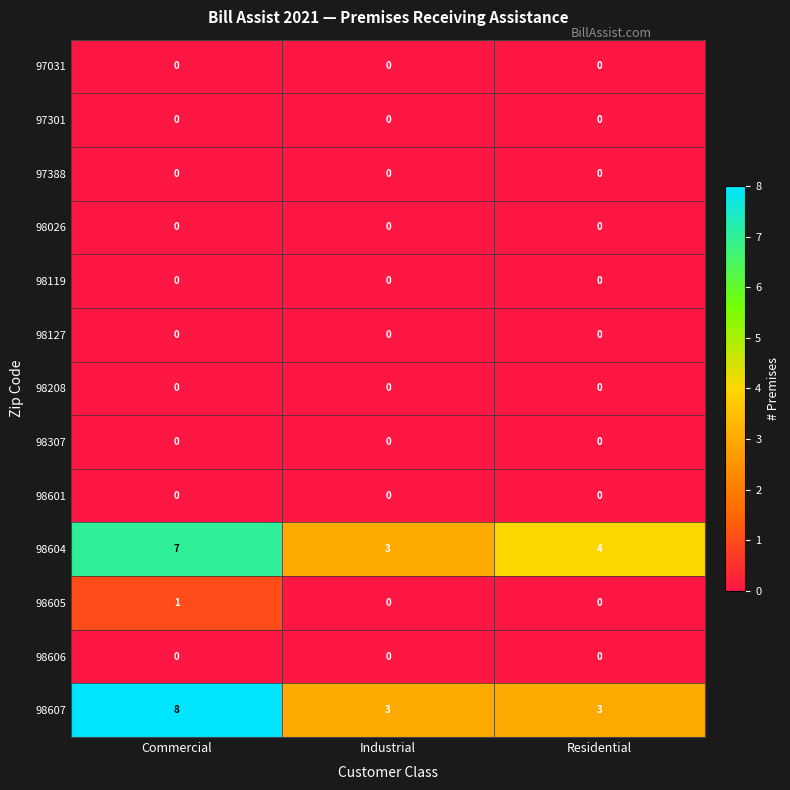

List the labels in order of 98604 value, largest first.

Commercial, Residential, Industrial